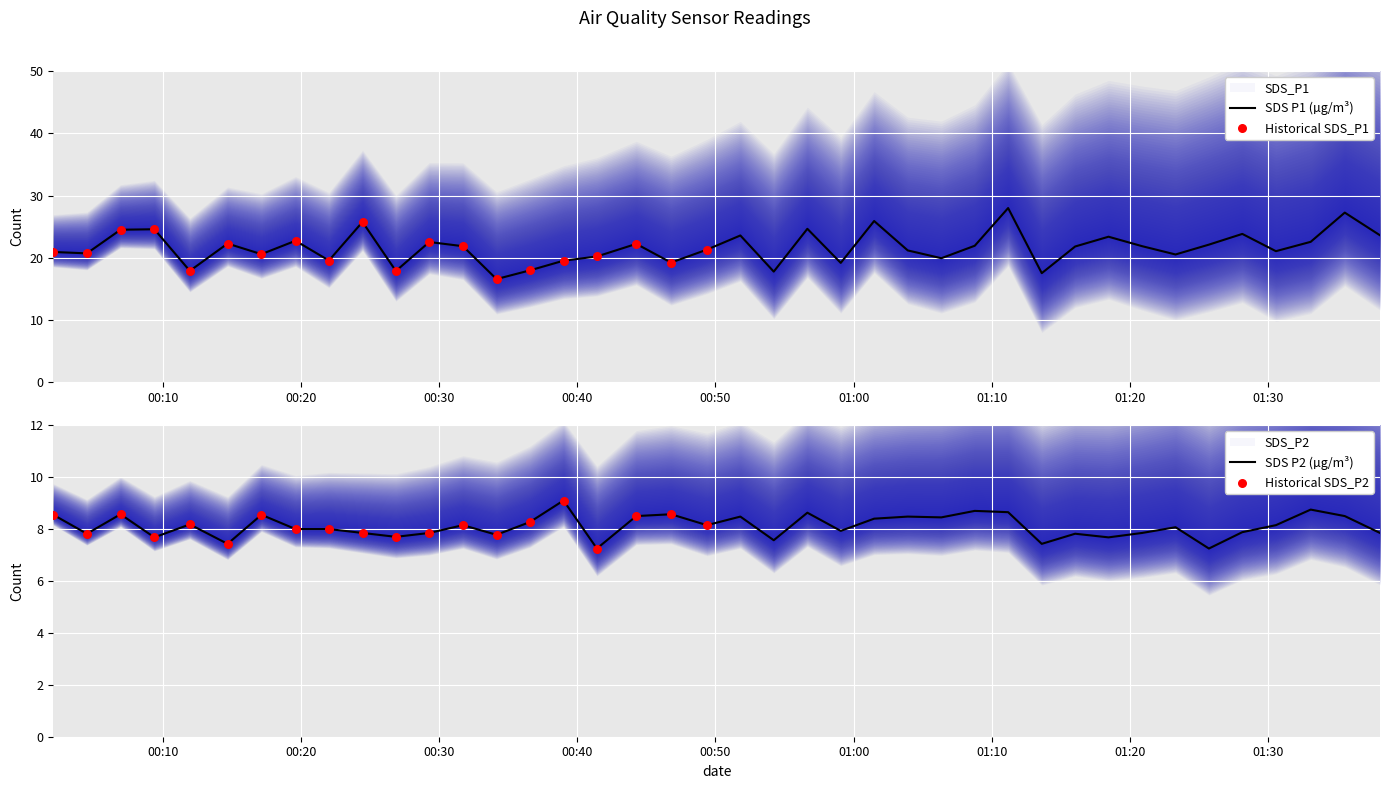

What are all the series names shown in the legend?

SDS_P1, SDS_P2